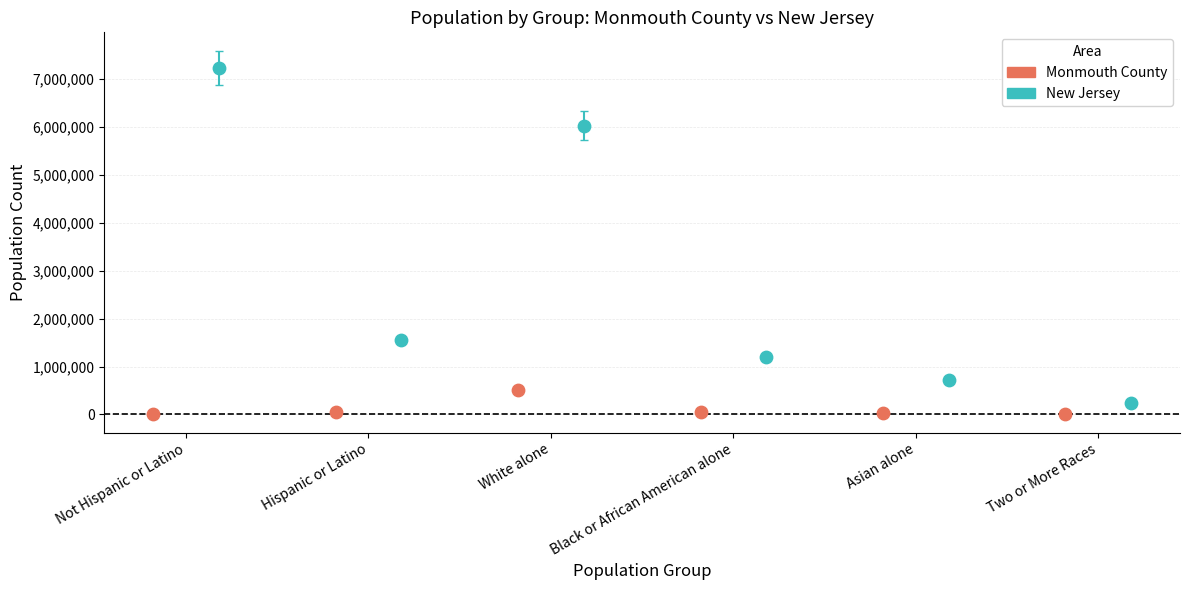

What are all the series names shown in the legend?

Monmouth County, New Jersey